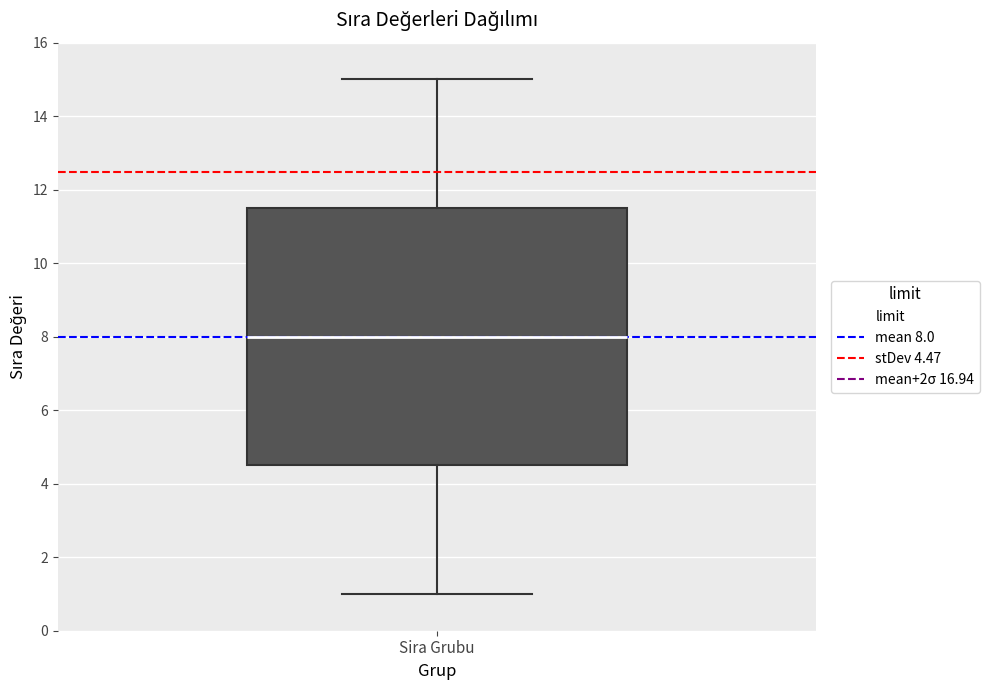

Where does the lower whisker of the box for Sira Grubu end on the y-axis? The values are not printed on the chart, so give them approximately, as read against the axis.

1.0